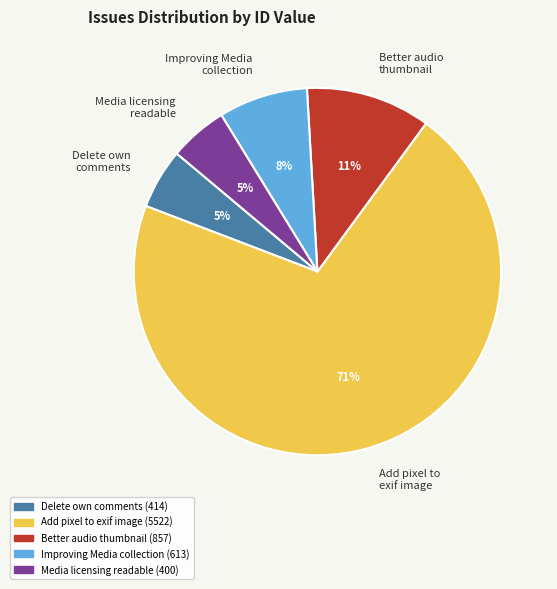

Approximately how many times larger is the value at Delete own comments compared to Better audio thumbnail?

0.5